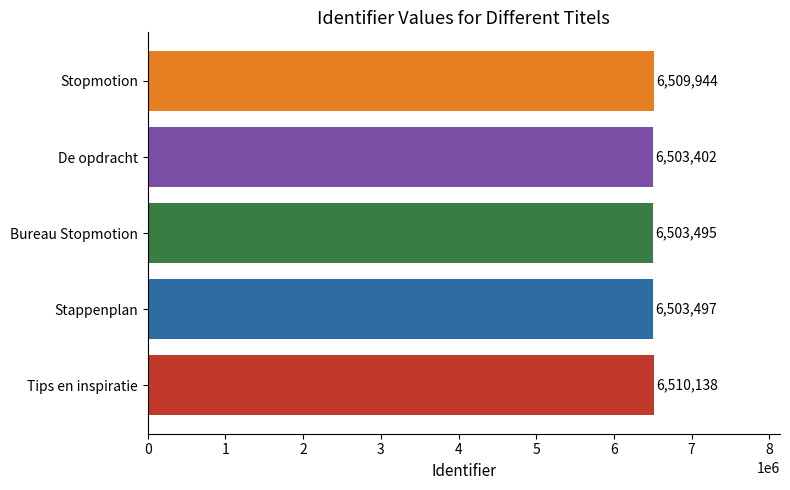

Rank the categories by value from lowest to highest.

De opdracht, Bureau Stopmotion, Stappenplan, Stopmotion, Tips en inspiratie